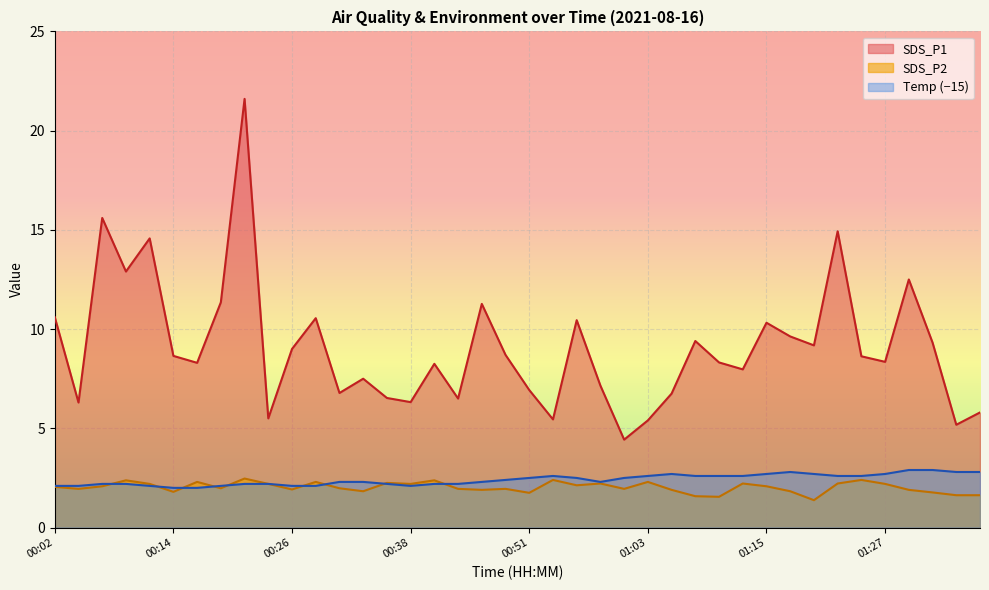

What is the approximate value of SDS_P2 at 00:31?

2.0